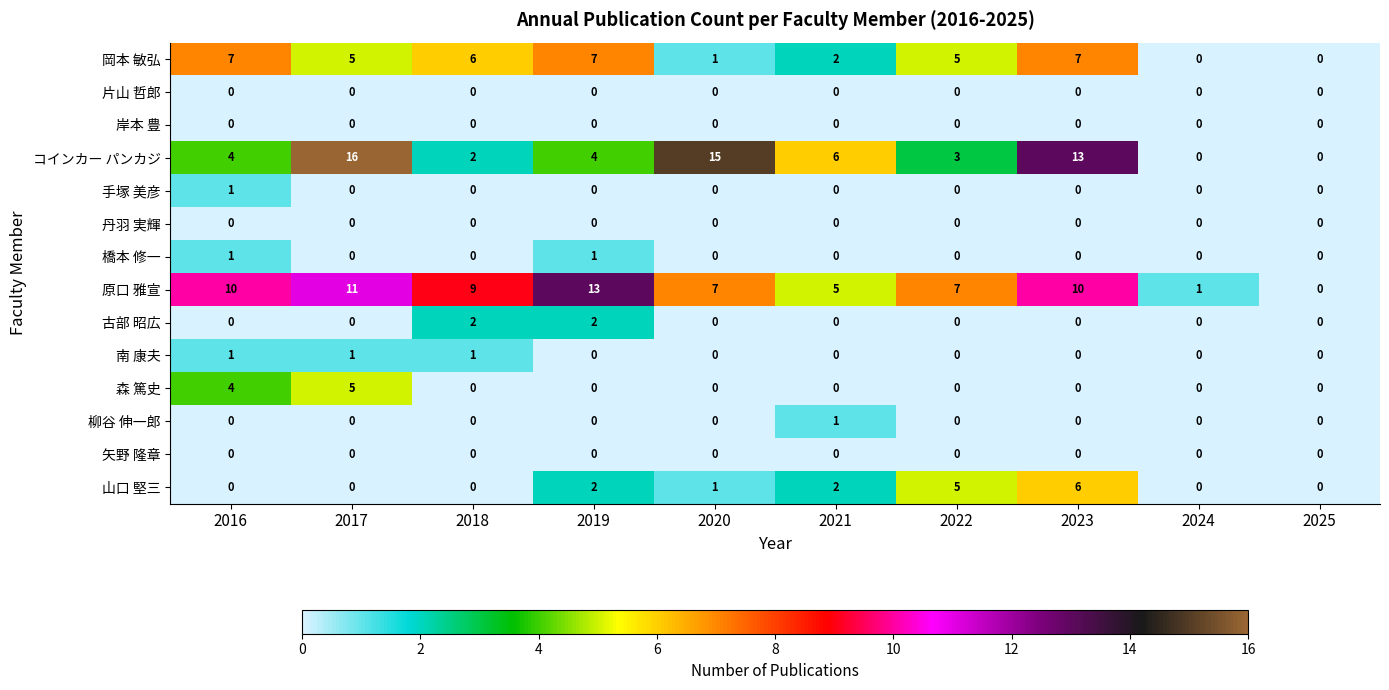

Where does the 原口 雅宣 series first go above 9?

2016